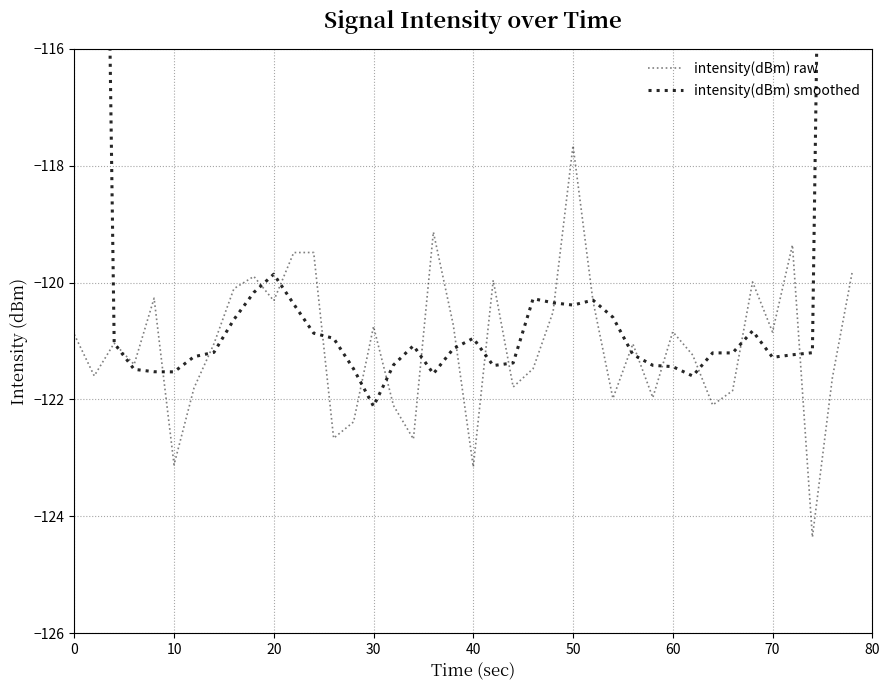

What are all the series names shown in the legend?

intensity(dBm) raw, intensity(dBm) smoothed